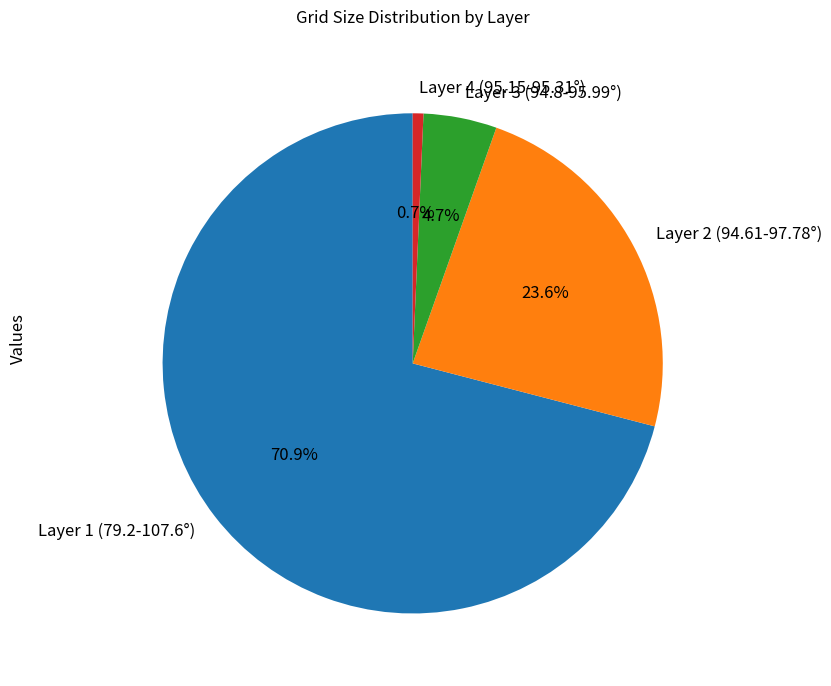

Count the number of slices in the pie.

4